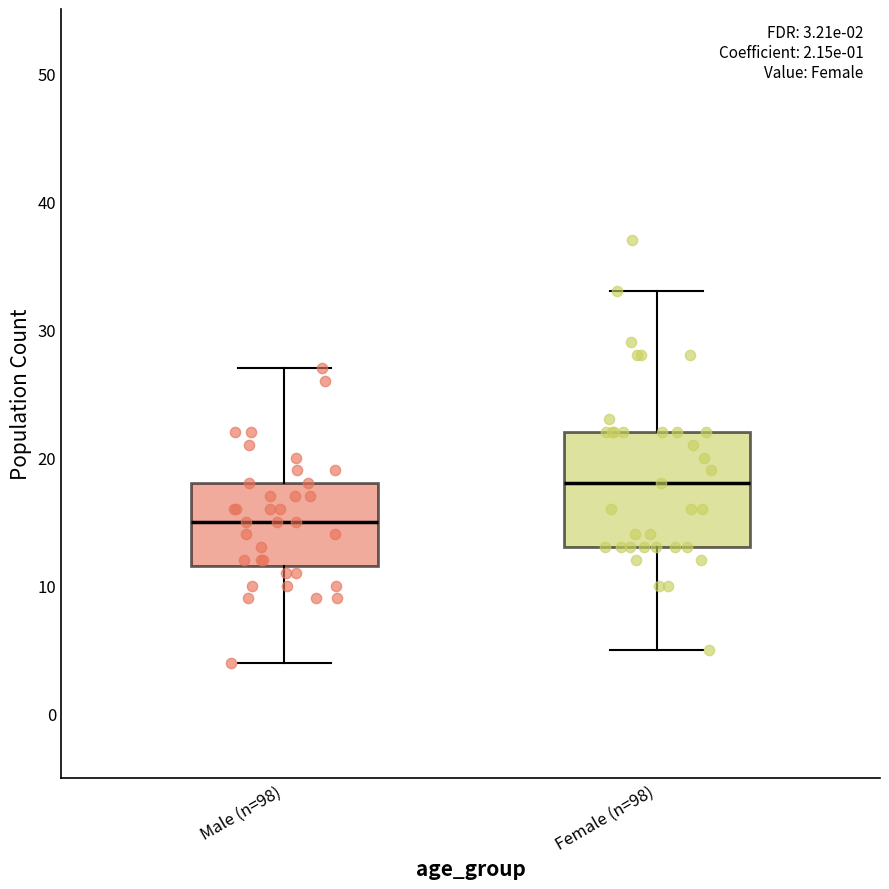

Which box is the tallest, from its lower edge to its upper edge?

Female (n=98)